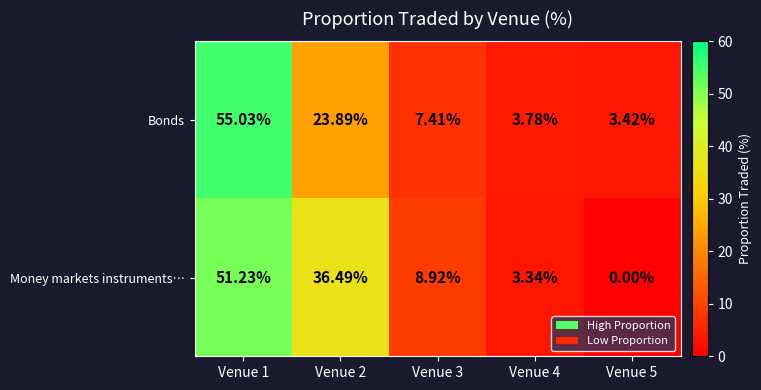

Rank the series by their maximum value, from lowest to highest.

Money markets instruments…, Bonds